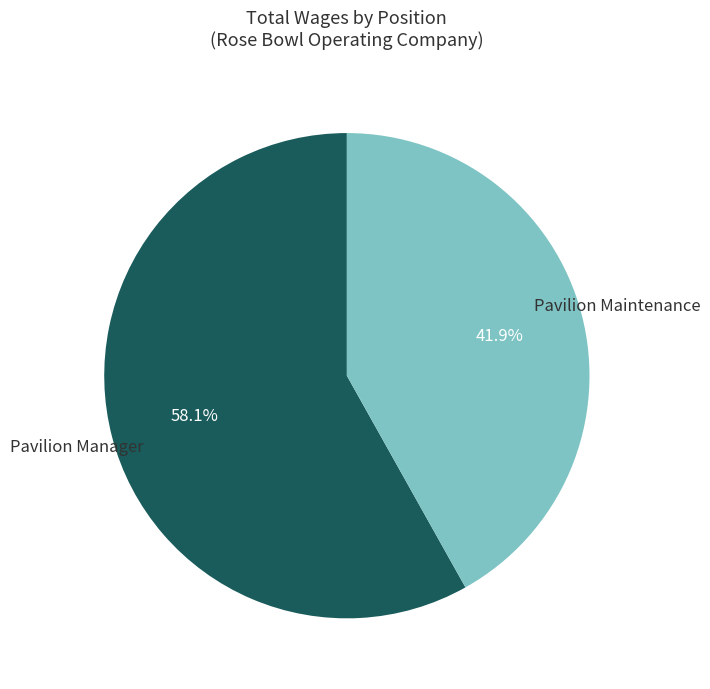

Which category has the biggest portion of the pie?

Pavilion Manager